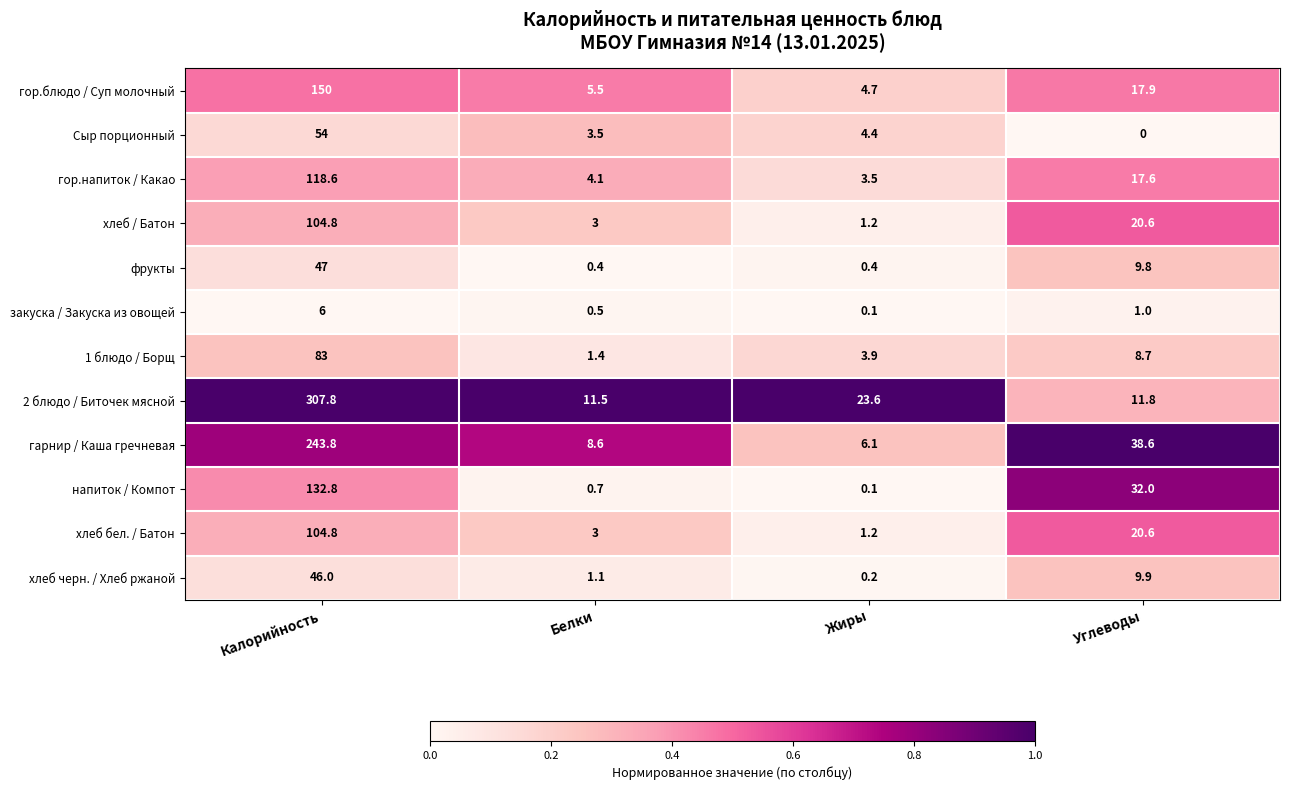

What is the sum of all фрукты values?

57.6